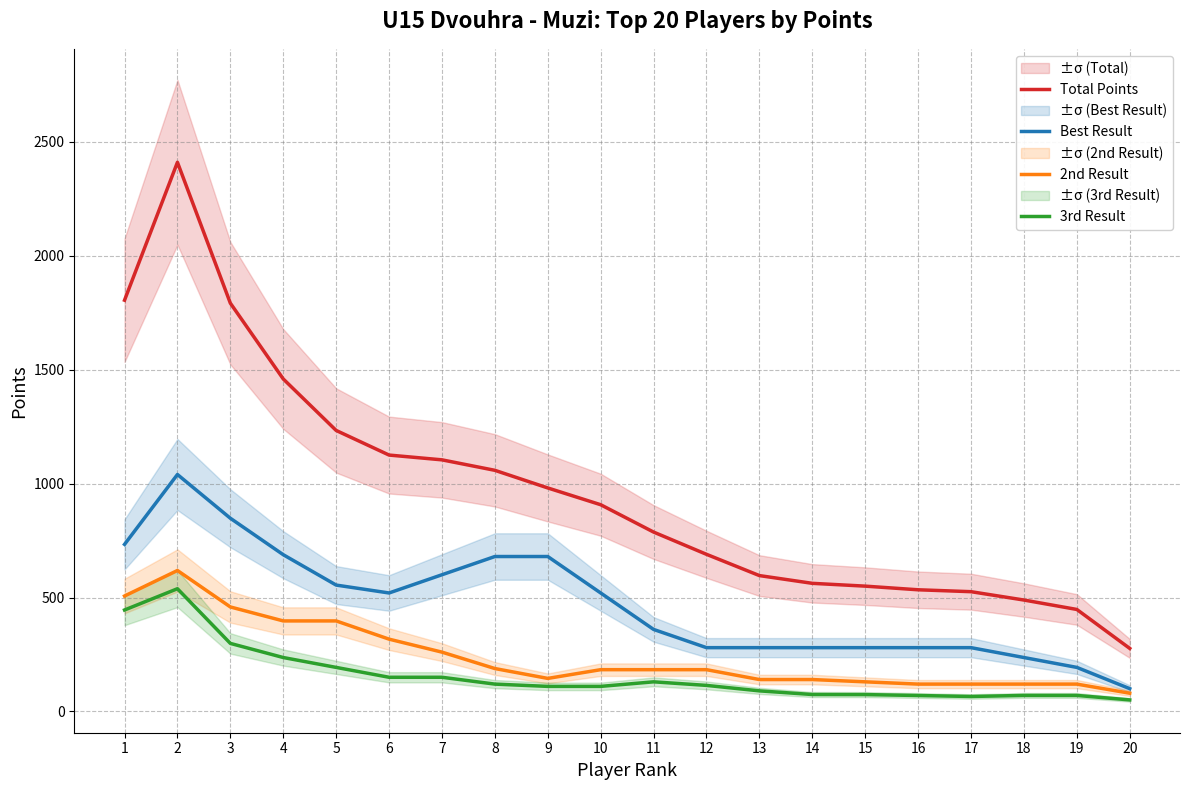

What is the spread (max minus min) of values at 6?

975.3